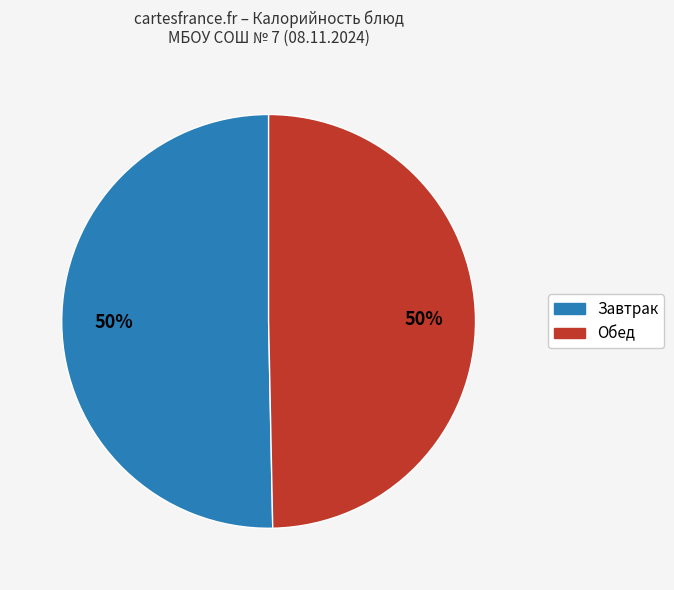

To the nearest percent, what is the average slice percentage?

50%